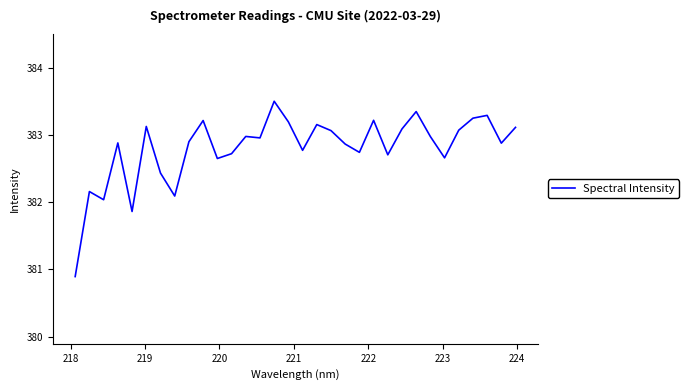

What is the greatest value displayed?

383.5